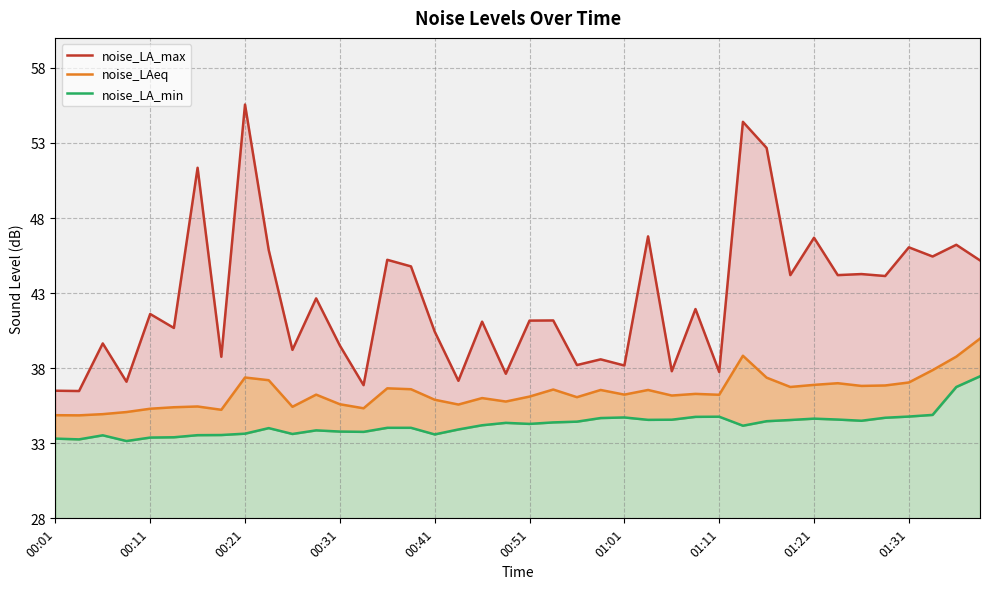

How many data points in noise_LA_min are less than 34?

15